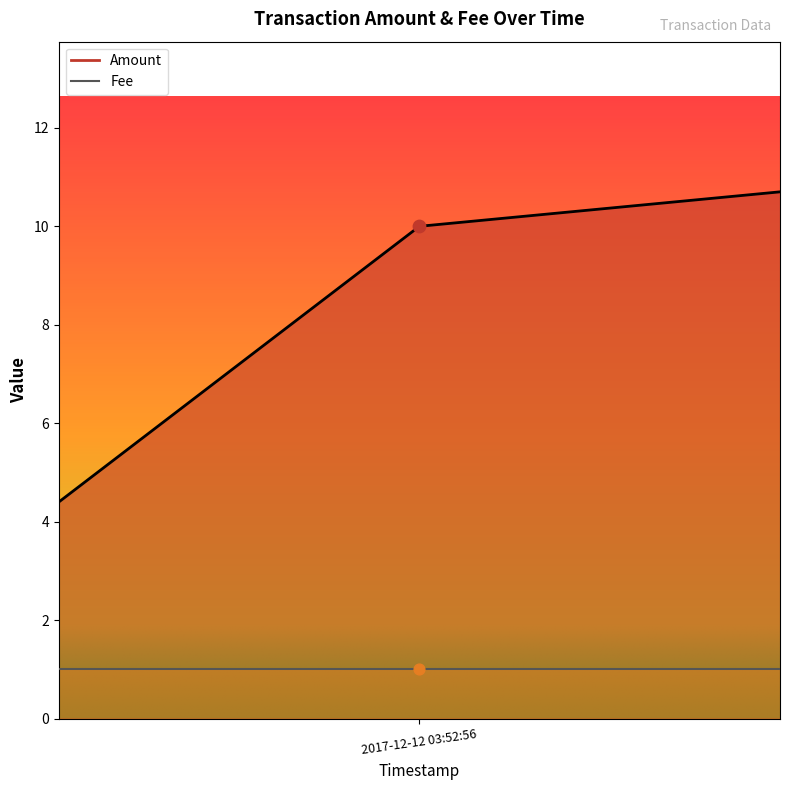

At how many categories does at least one series exceed 5?

2